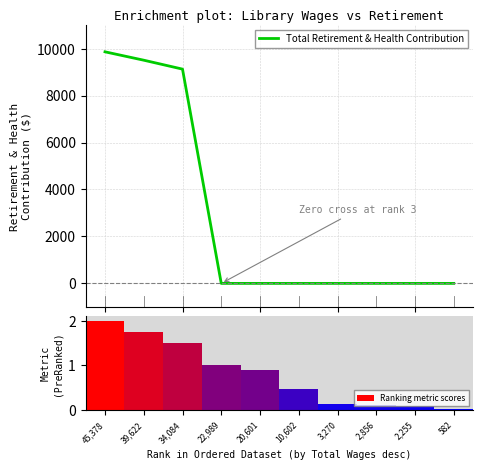

List the labels in order of Total Retirement & Health Contribution value, largest first.

45,378, 39,622, 34,084, 22,989, 20,601, 10,602, 3,270, 2,856, 2,255, 582